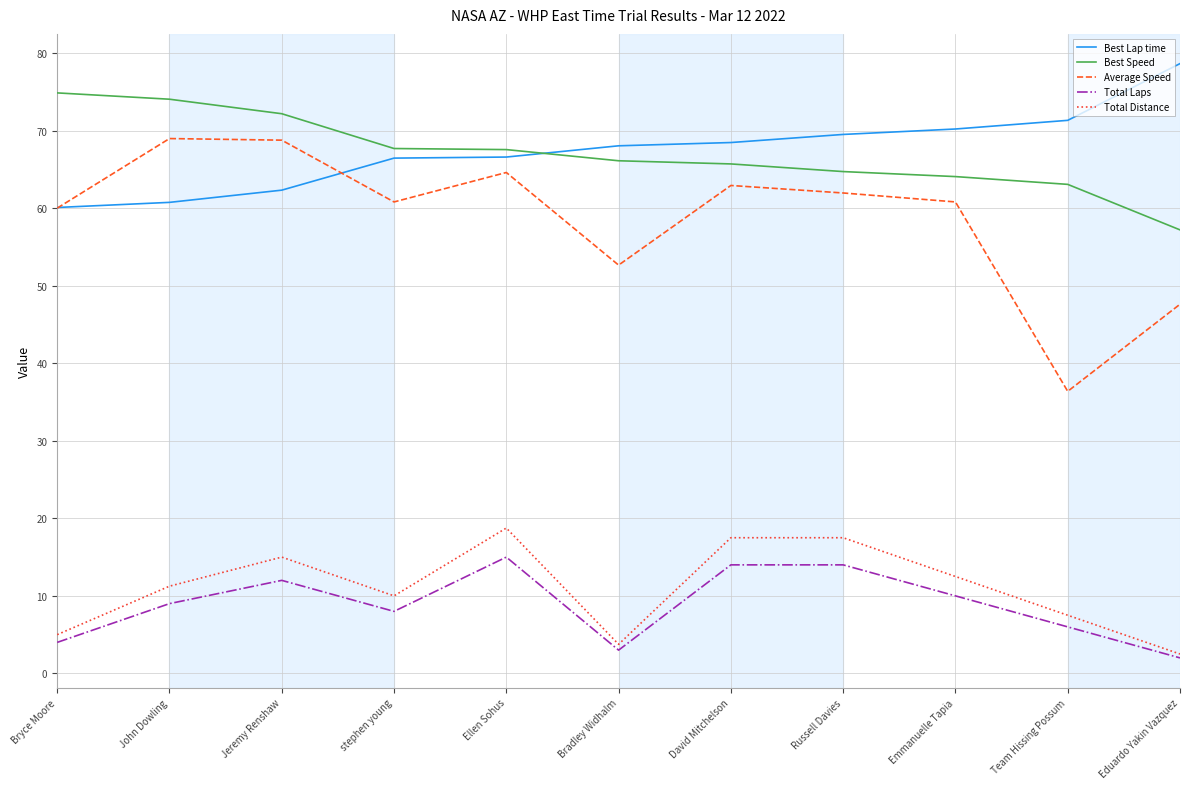

In Total Distance, how many points are lower than both neighbors (excluding endpoints)?

2